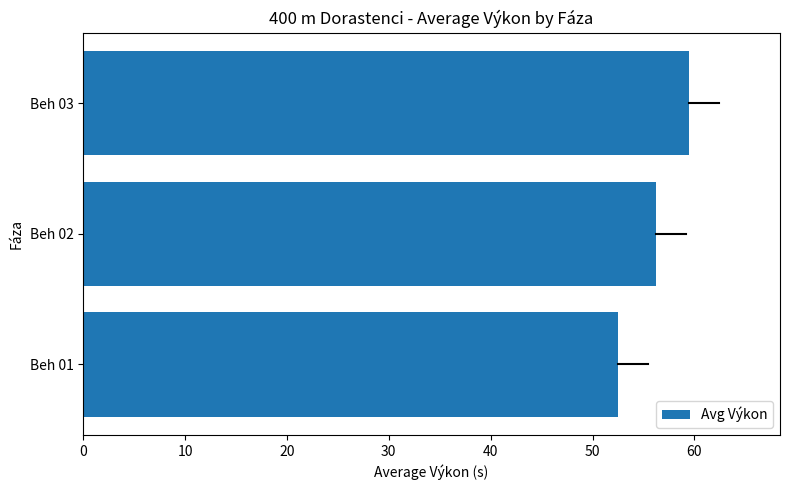

List the labels in order of value, largest first.

Beh 03, Beh 02, Beh 01